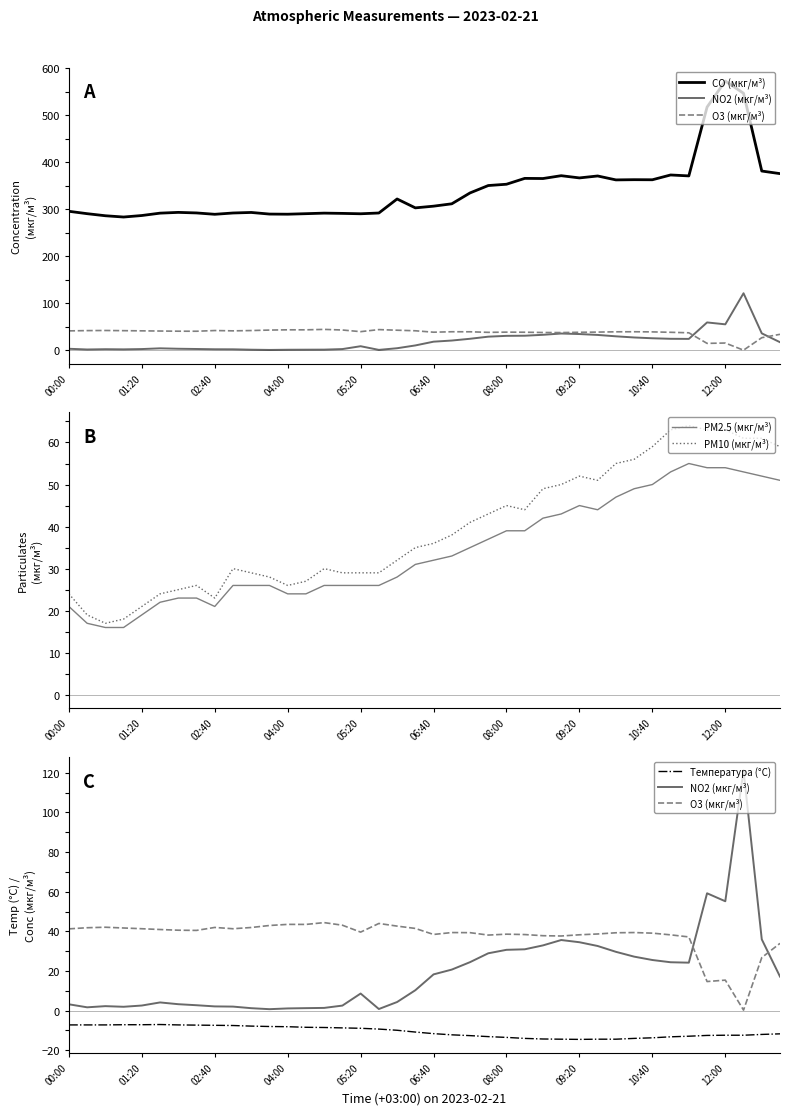

In CO (мкг/м³), how many points are lower than both neighbors (excluding endpoints)?

10